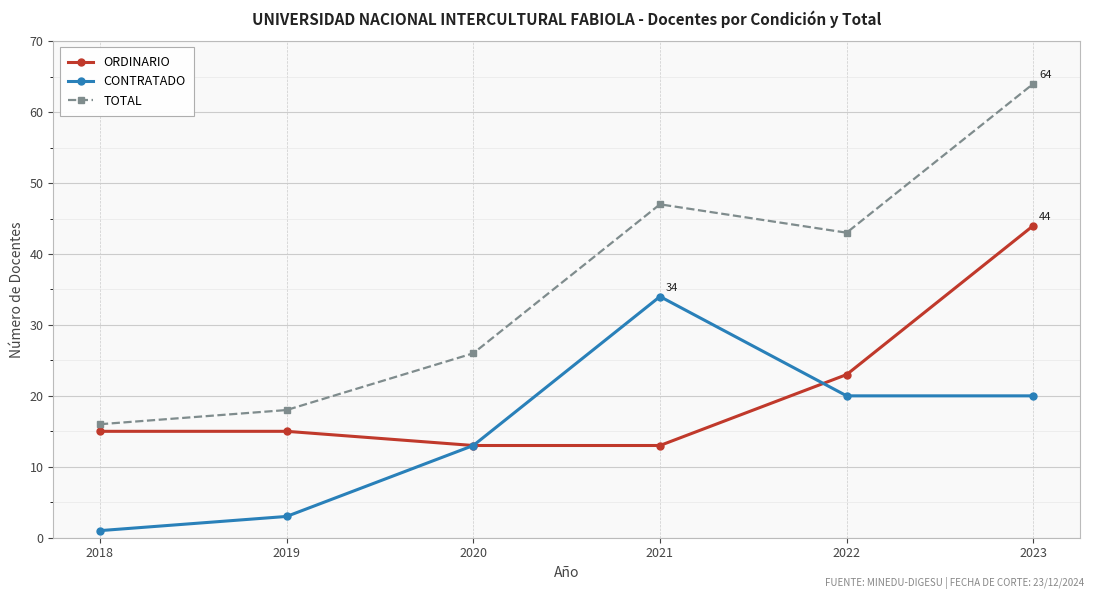

How many lines are shown in the chart?

3